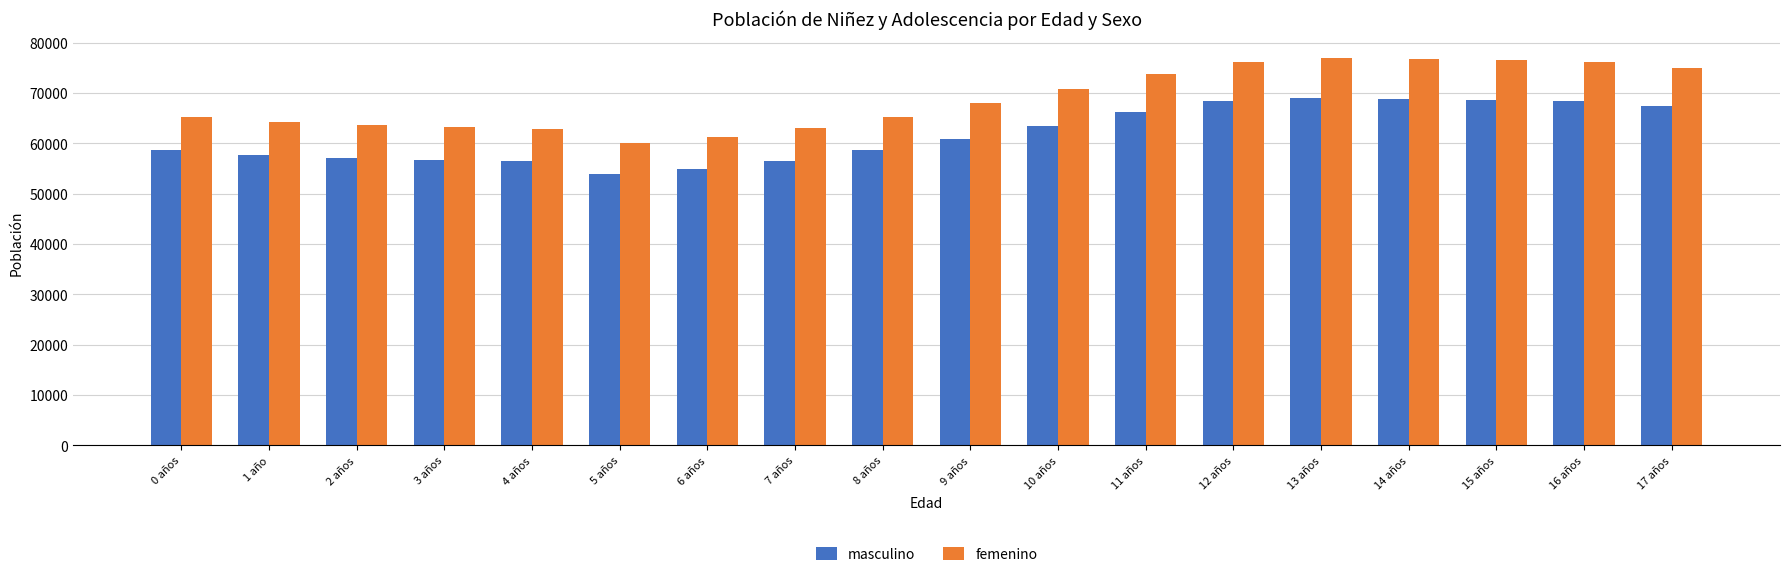

Read the femenino value at 1 año.

64331.9